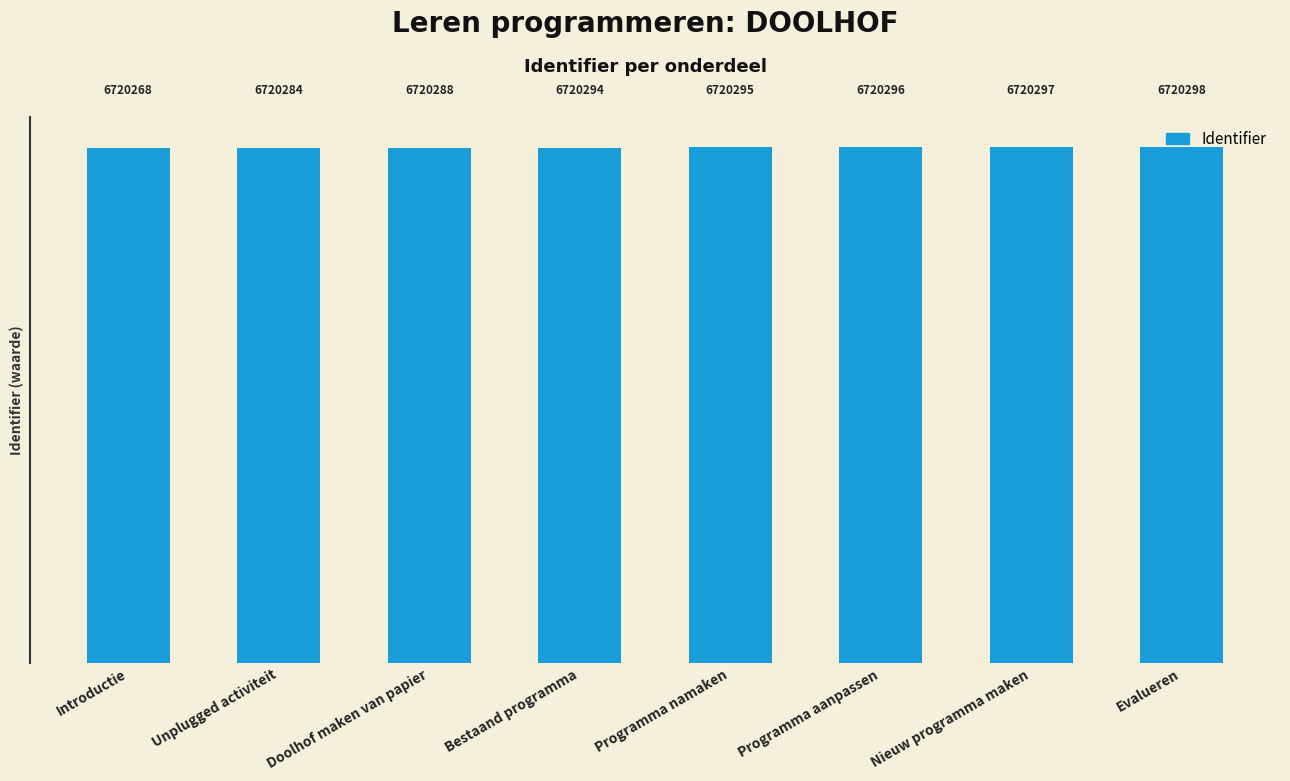

Read the value at Introductie, to the nearest 5.

6720270